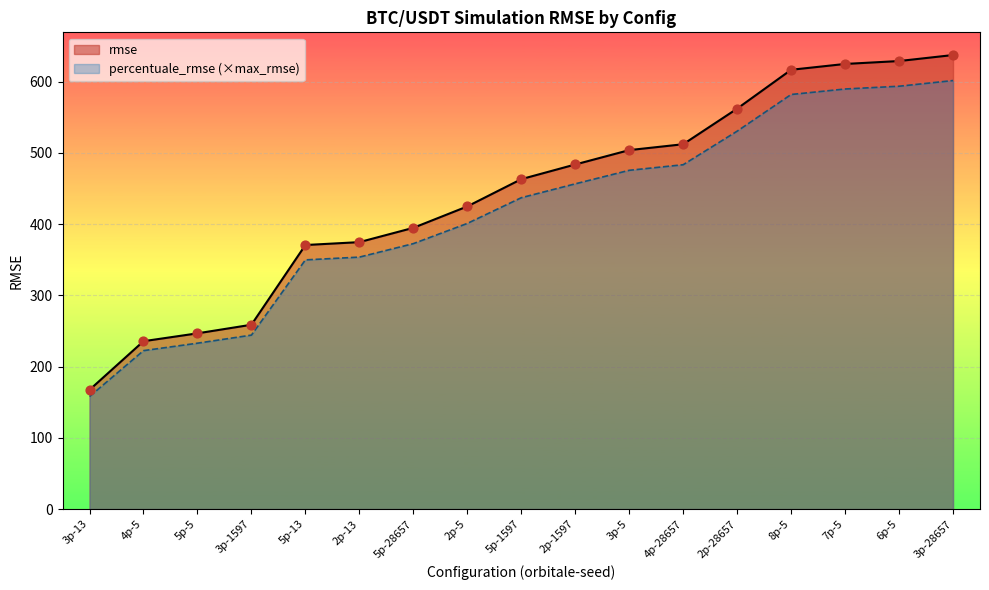

At how many categories does at least one series exceed 559?

5